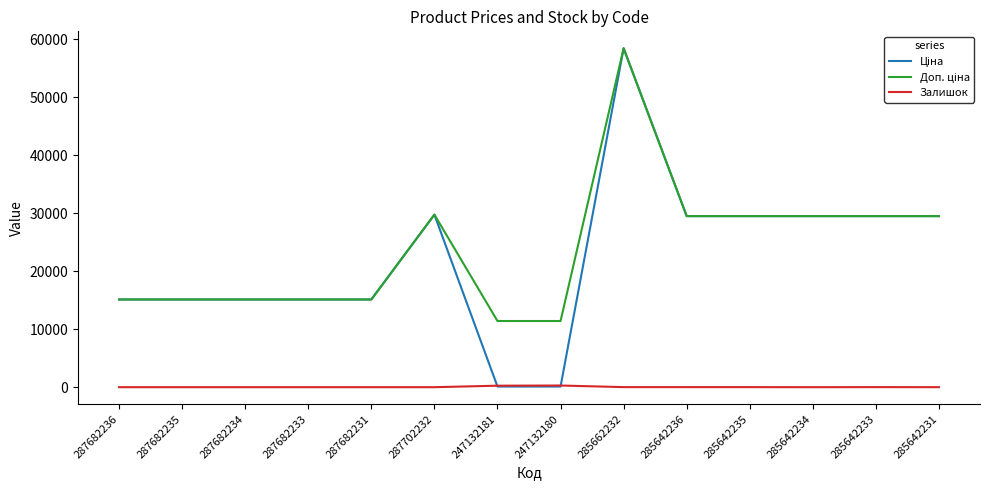

Which category has the highest value across all series?

285662232